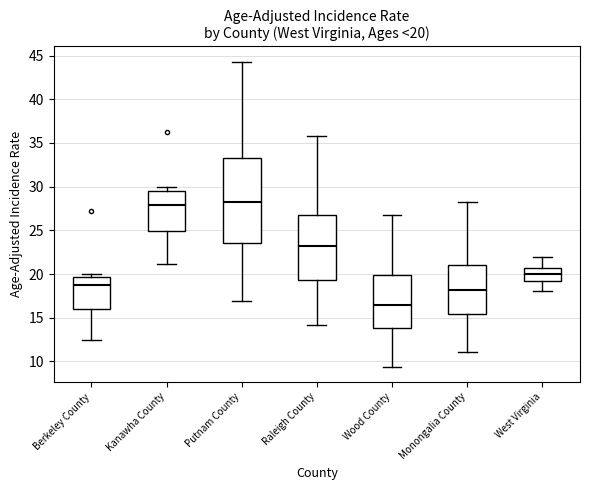

Which box is the tallest, from its lower edge to its upper edge?

Putnam County